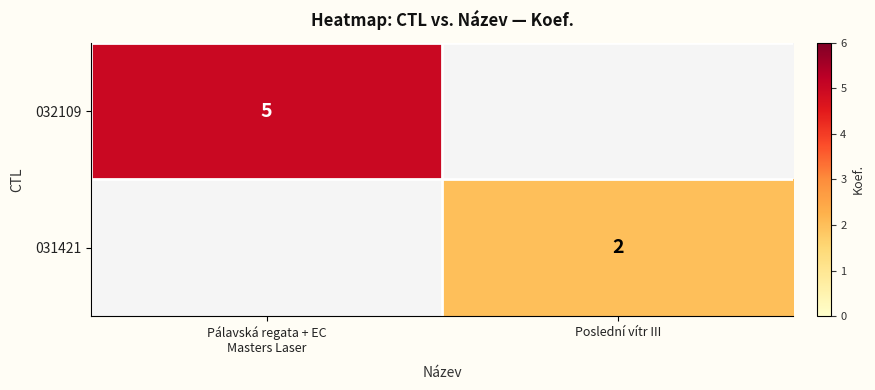

What is the greatest value displayed?

5.0